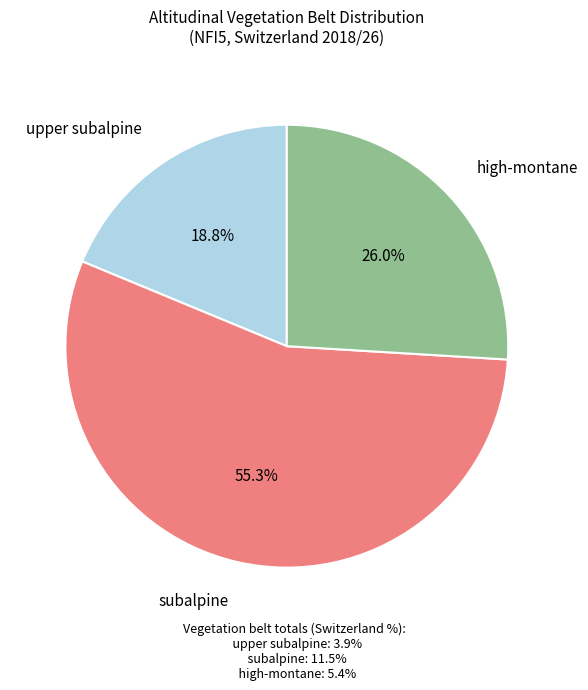

Does any single category account for the majority?

Yes